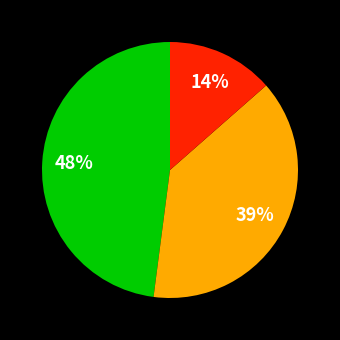

To the nearest percent, what is the average slice percentage?

33%